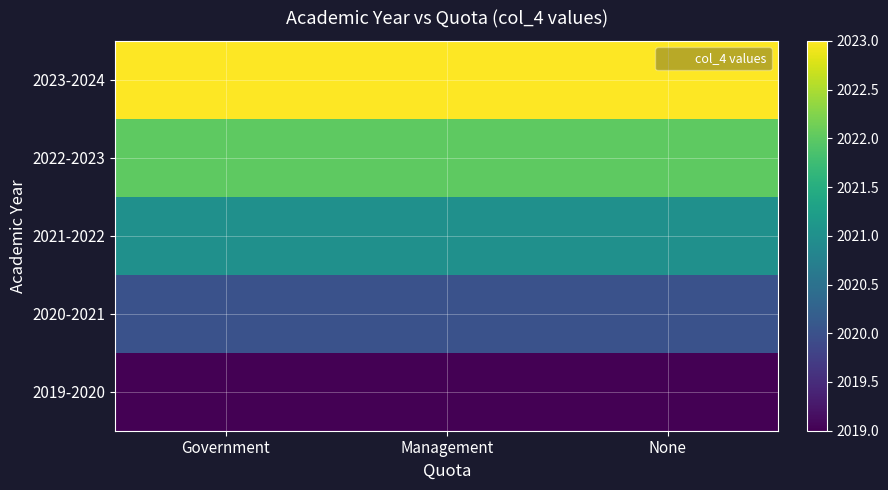

Count the number of categories in the chart.

3